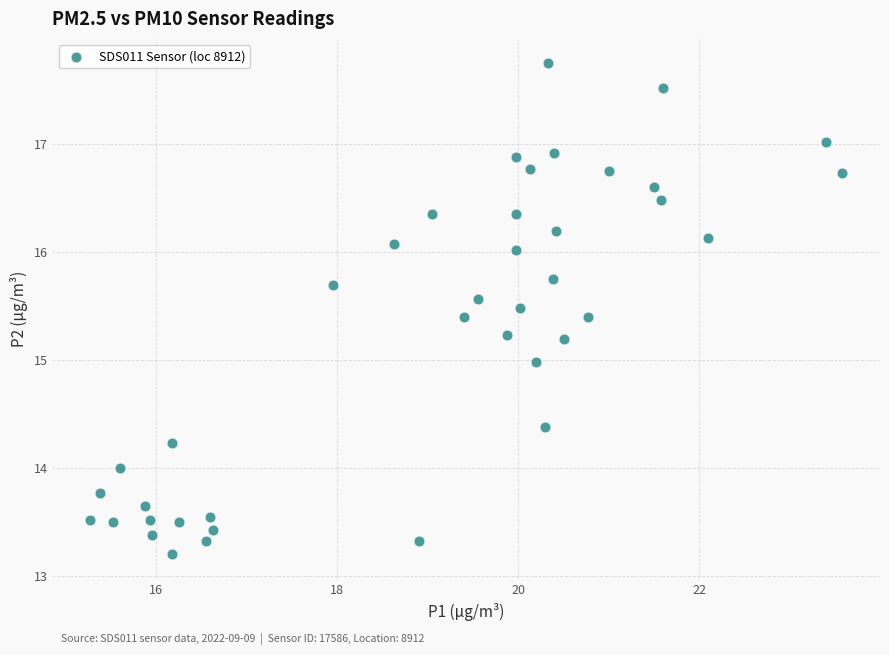

What is the range of X values (max minus min)?

8.3